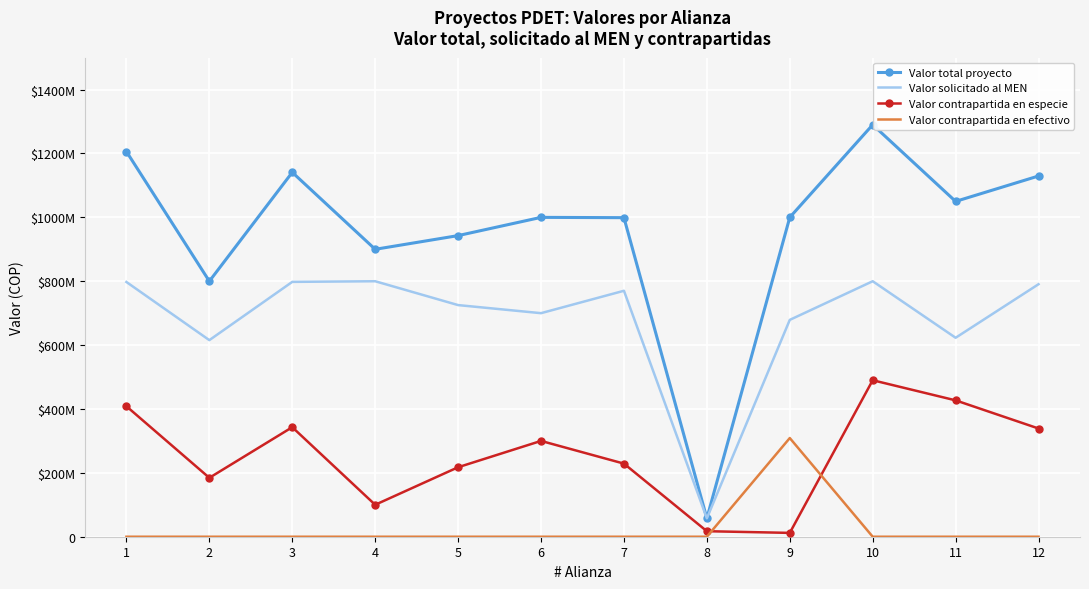

What are all the series names shown in the legend?

Valor total proyecto, Valor solicitado al MEN, Valor contrapartida en especie, Valor contrapartida en efectivo